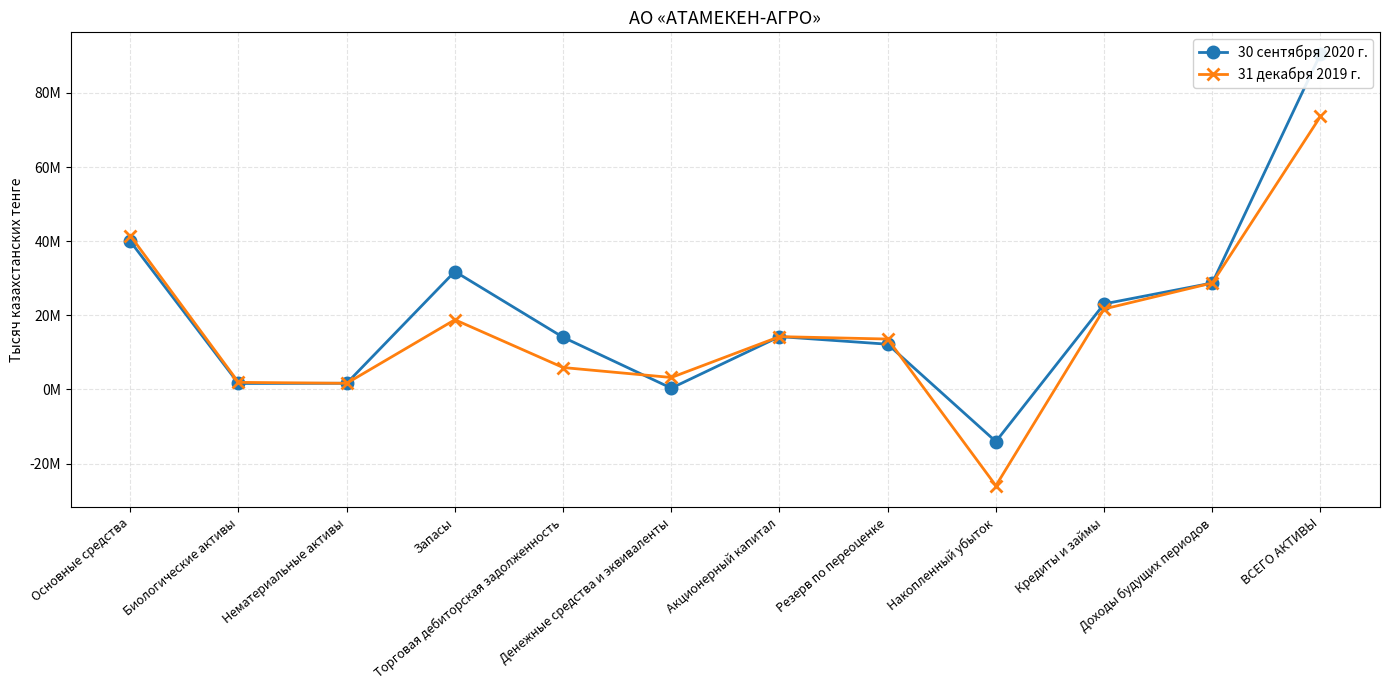

How many series are shown in this chart?

2